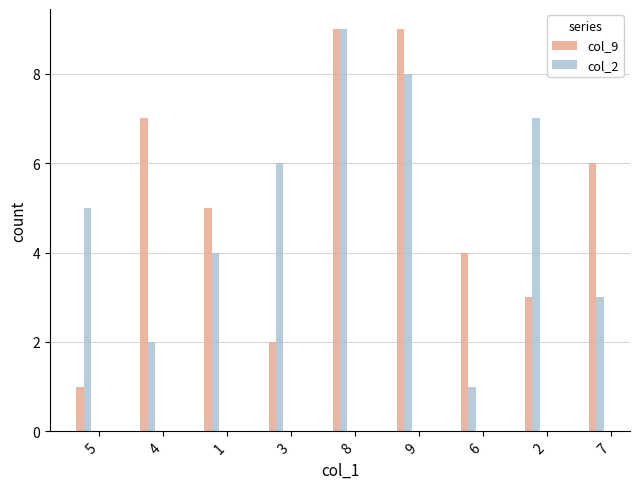

The col_2 series shows 3 at 4. True or false?

False